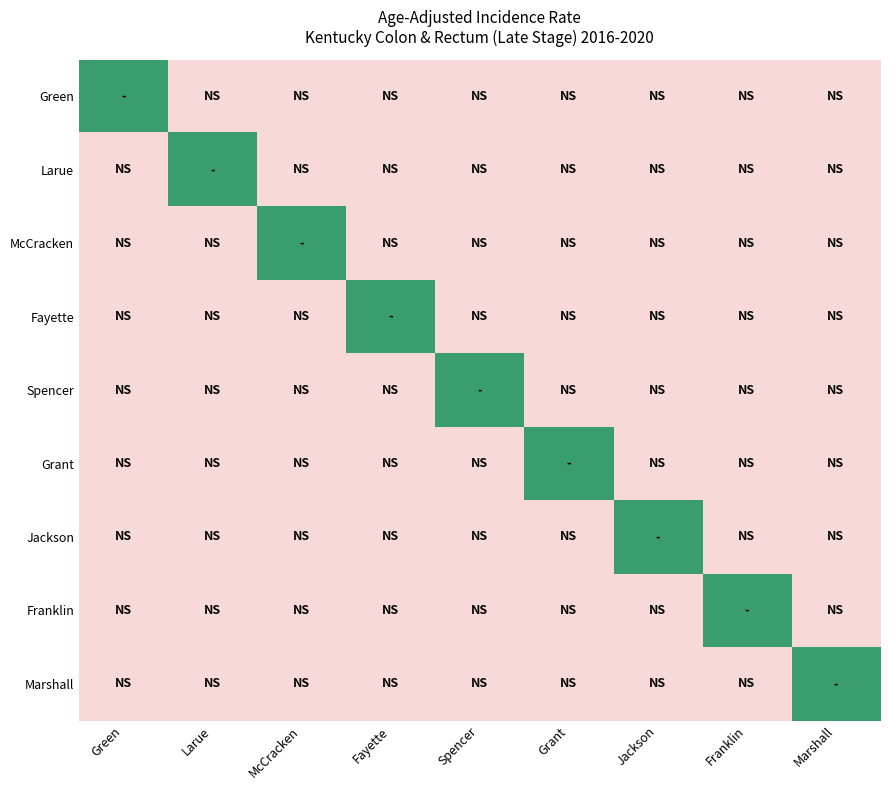

What is the spread (max minus min) of values at Larue?

0.4